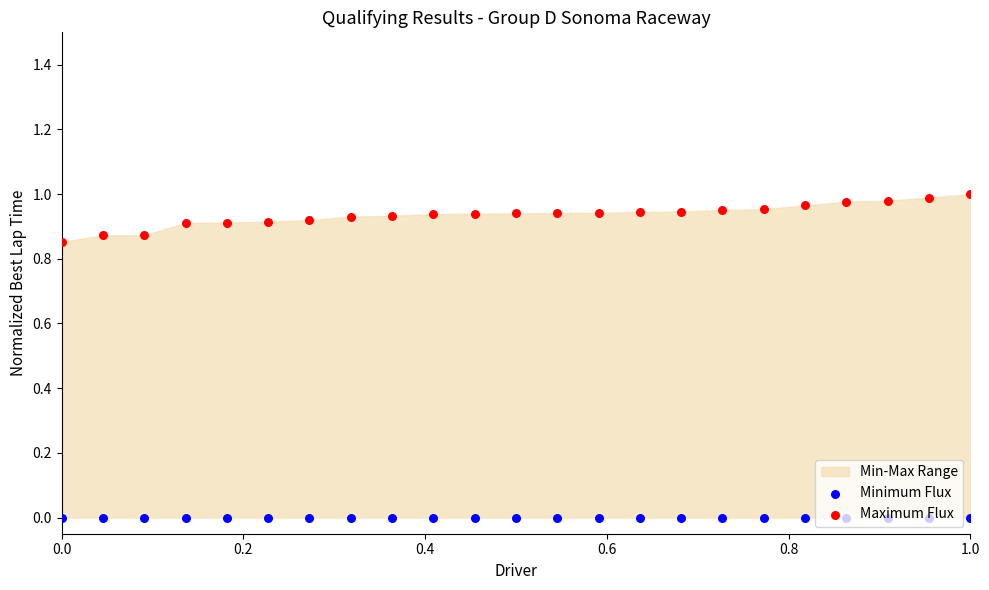

At how many categories does at least one series exceed 0?

23